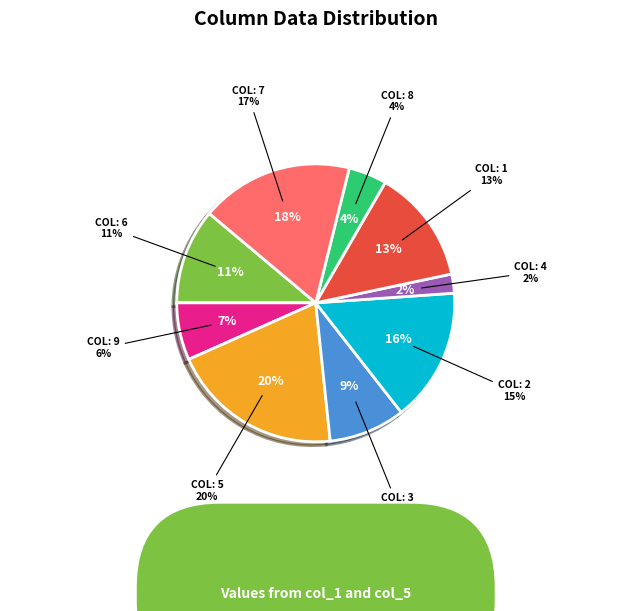

What is the smallest slice in the pie chart?

4